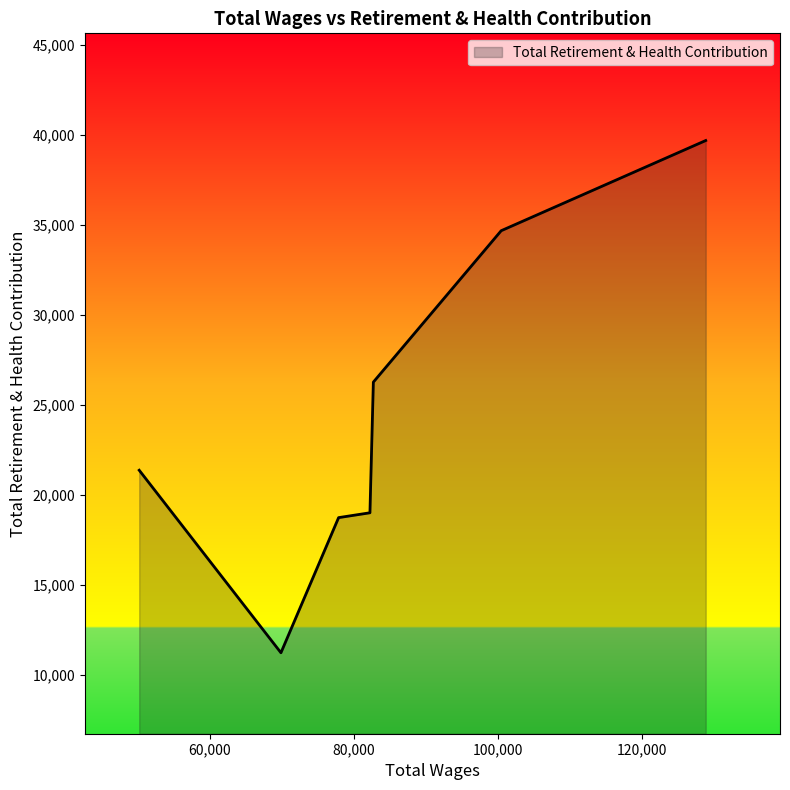

How many lines are shown in the chart?

1